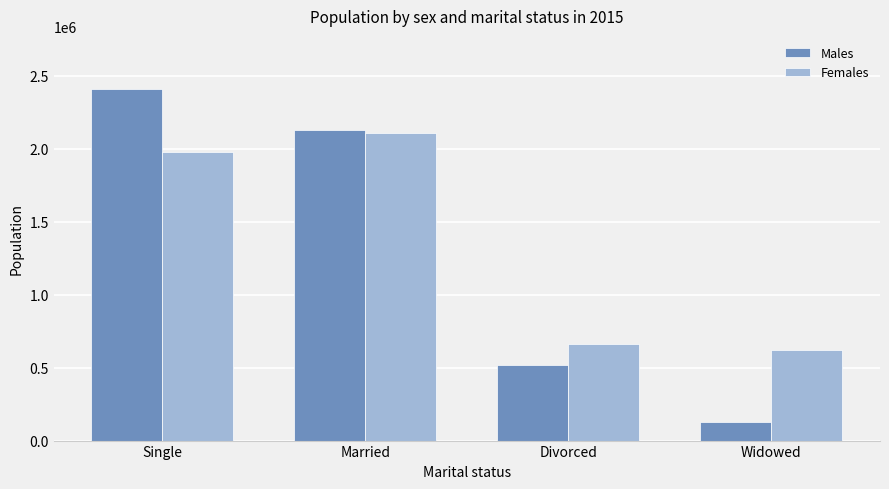

What are all the series names shown in the legend?

Males, Females